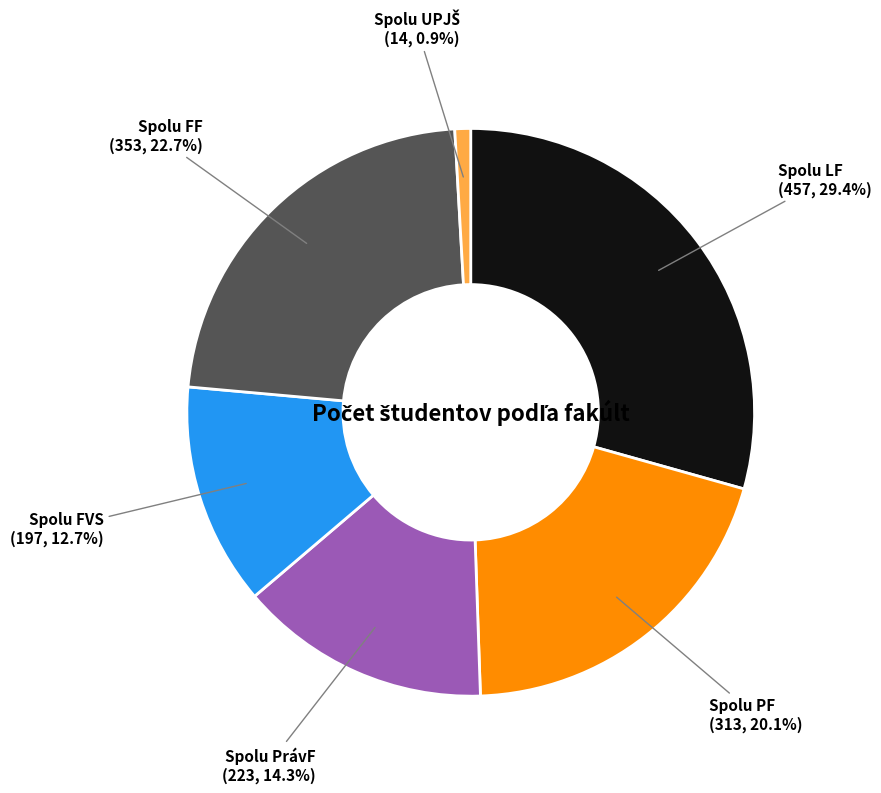

The Spolu PrávF slice represents 7% of the pie. True or false?

False